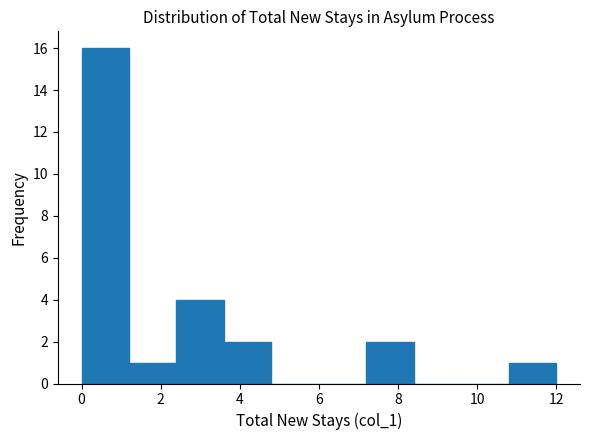

Reading left to right, list every bar in this chart as the range it spans on the x-axis followed by its height. The values are not printed on the chart, so give them approximately, as read against the axis.

0.0 to 1.2: 16
1.2 to 2.4: 1
2.4 to 3.6: 4
3.6 to 4.8: 2
4.8 to 6.0: 0
6.0 to 7.2: 0
7.2 to 8.4: 2
8.4 to 9.6: 0
9.6 to 10.8: 0
10.8 to 12.0: 1